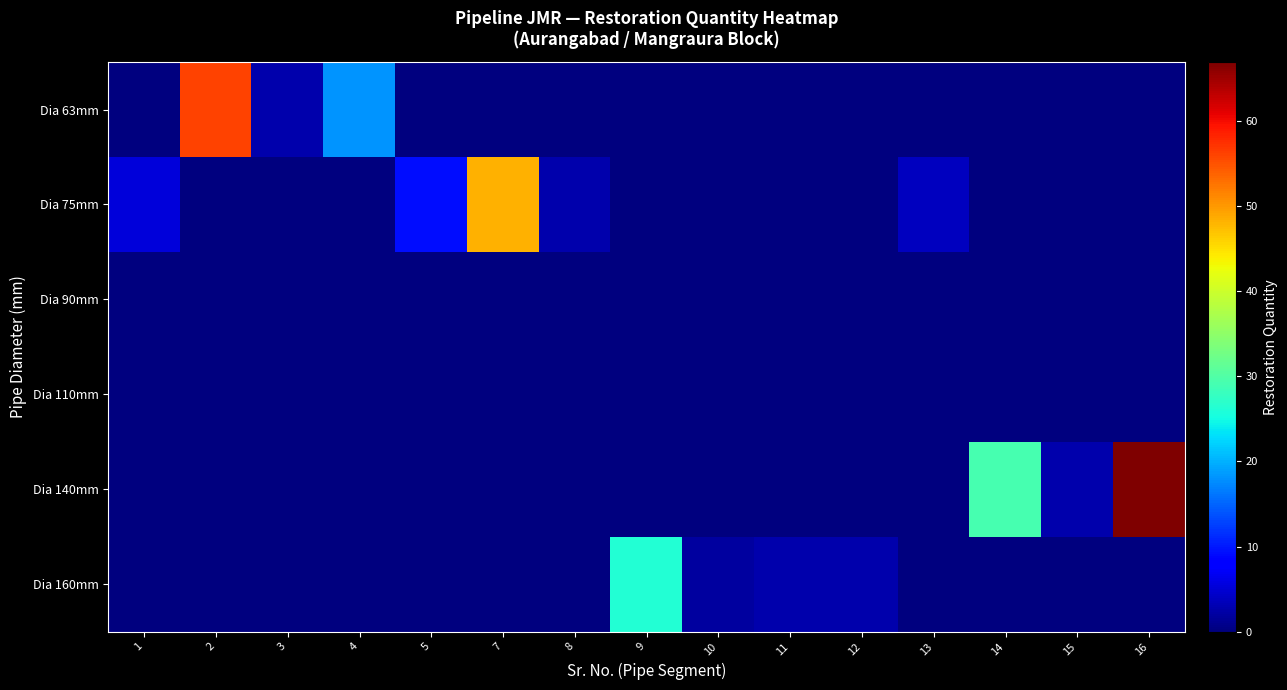

Rank the series by their maximum value, from lowest to highest.

Dia 90mm, Dia 110mm, Dia 160mm, Dia 75mm, Dia 63mm, Dia 140mm